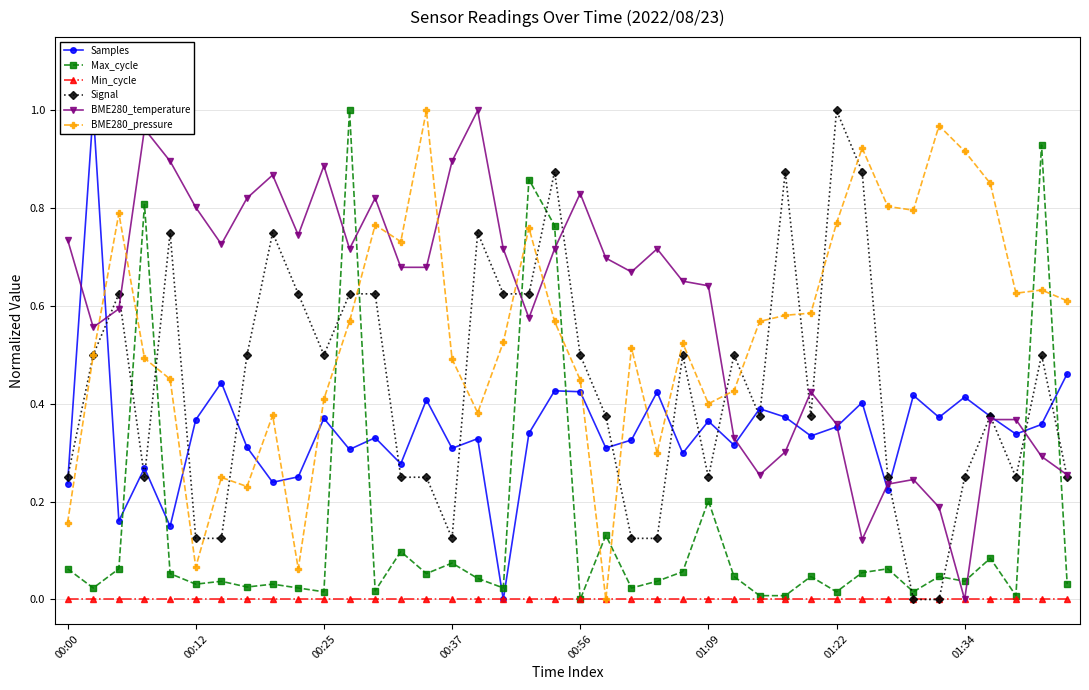

True or false: Max_cycle and BME280_pressure cross at least once.

True